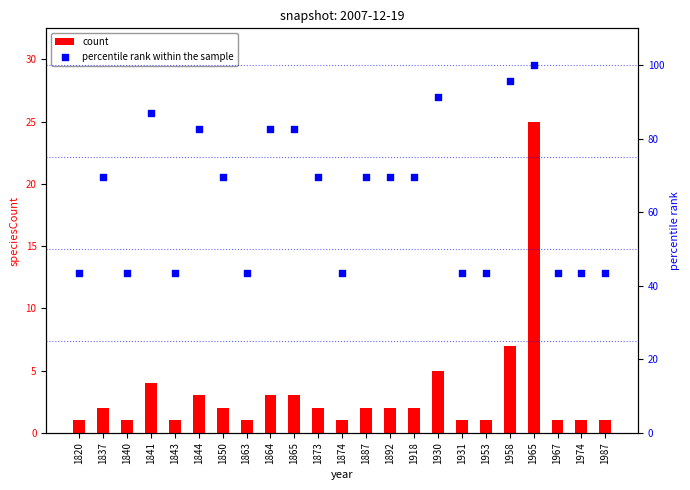

What is the total value across all series at 1873?

71.6